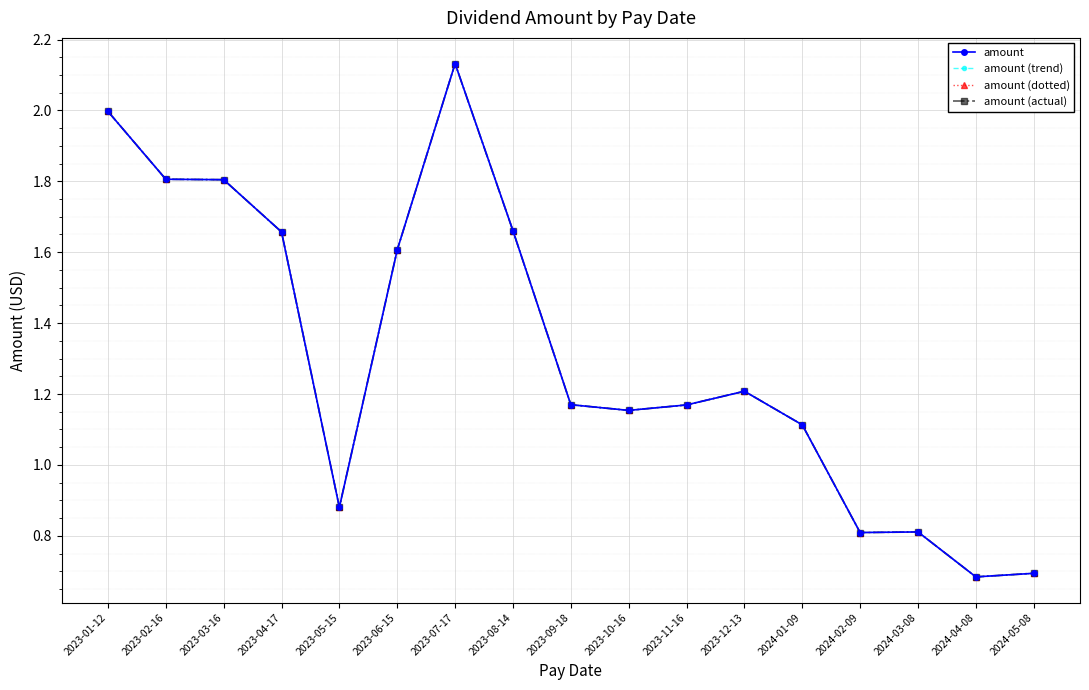

What is the value of the amount point at the 14th from the left?

0.8